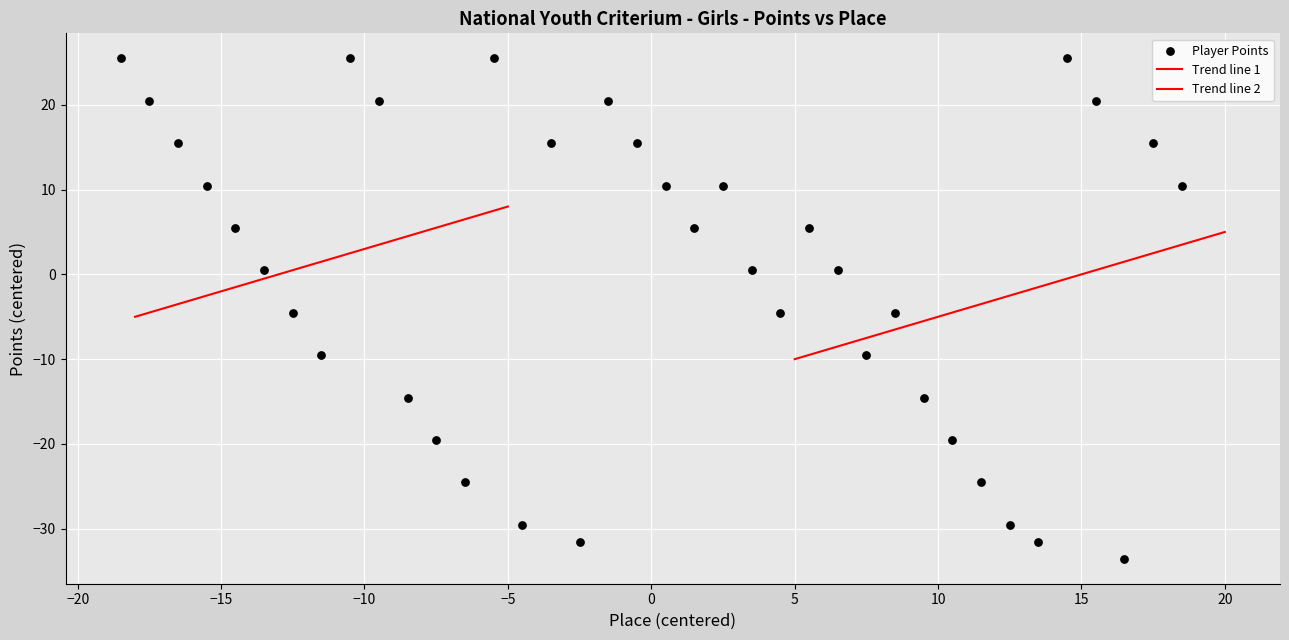

How many data points are displayed?

38